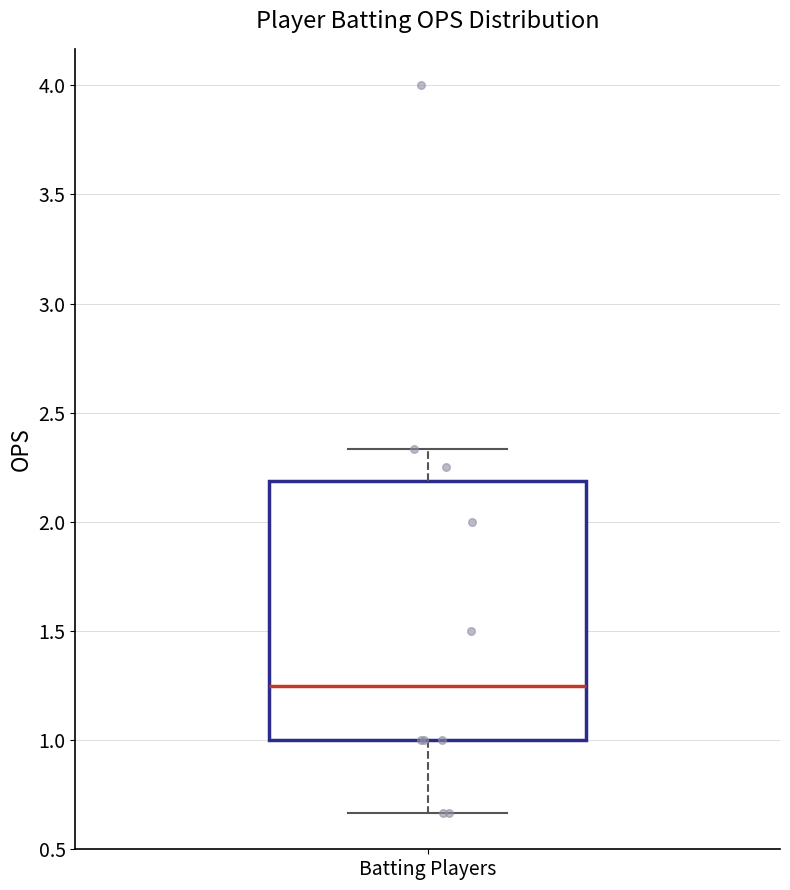

Transcribe this box plot: give where the median line is, the range the box spans, and where the two whiskers end, as read against the y-axis. The values are not printed on the chart, so give them approximately, as read against the axis.

median 1.25, box 1.00 to 2.20, whiskers 0.65 to 2.35